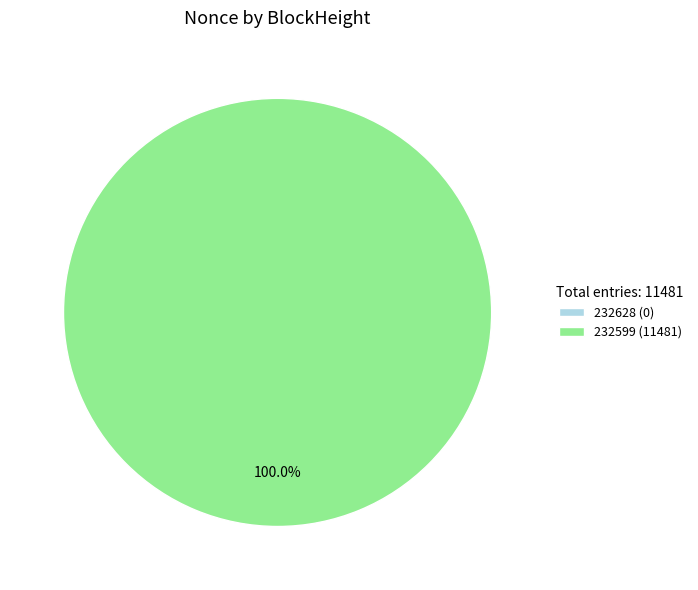

Which category has the biggest portion of the pie?

232599